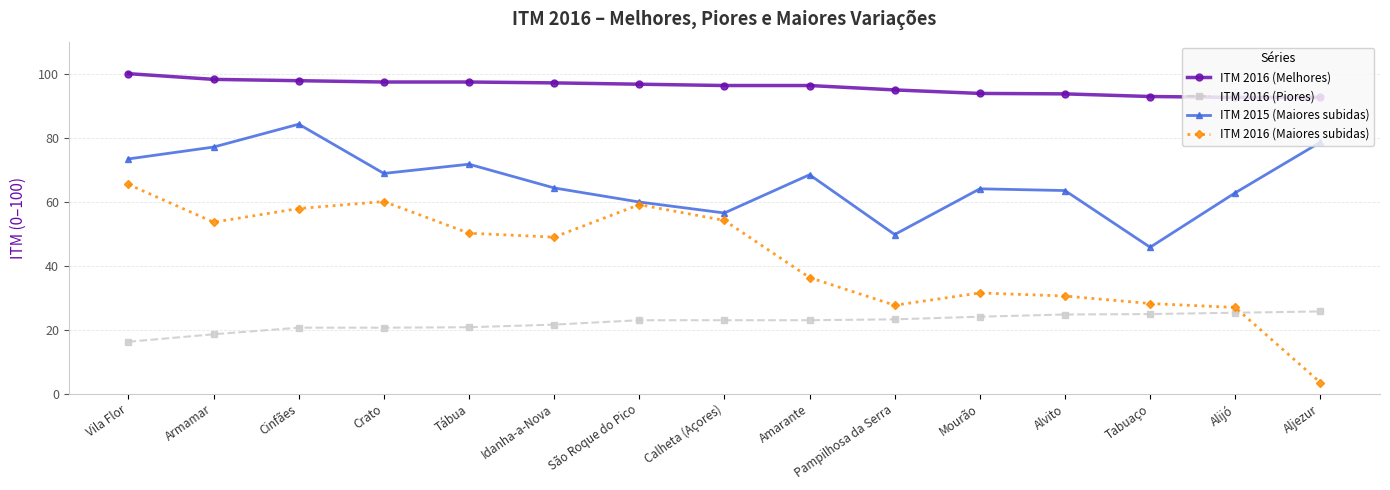

How many lines are shown in the chart?

4